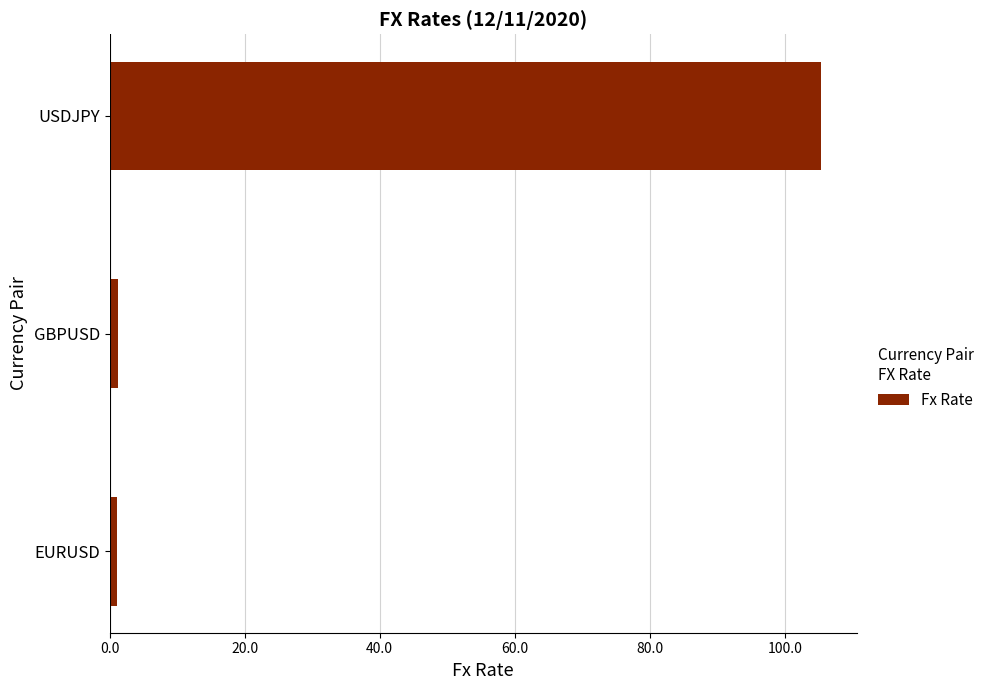

Between EURUSD and USDJPY, which is larger?

USDJPY